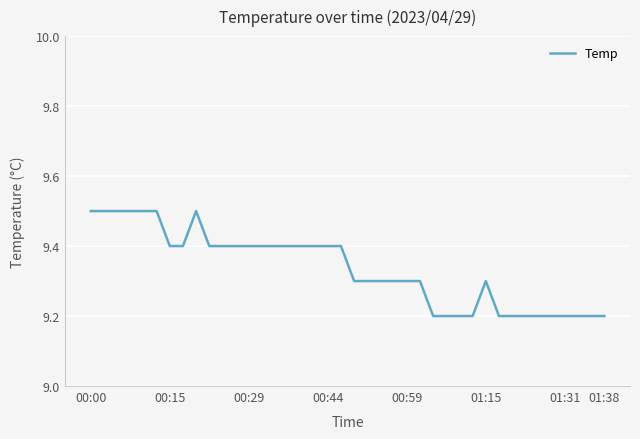

What is the smallest value displayed?

9.2